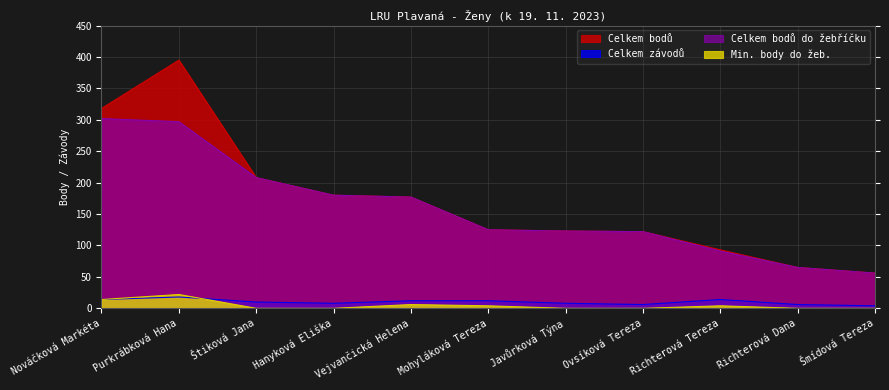

Which series has the largest range (max minus min)?

Celkem bodů